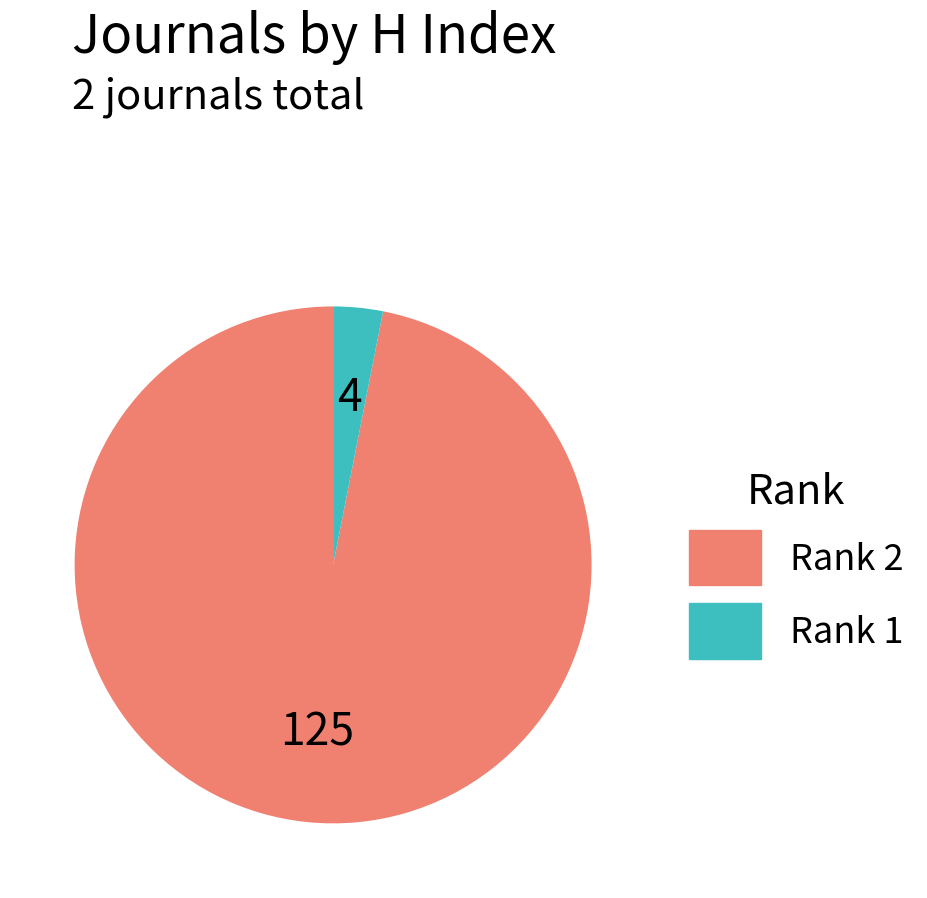

Is there a majority slice in this chart?

Yes